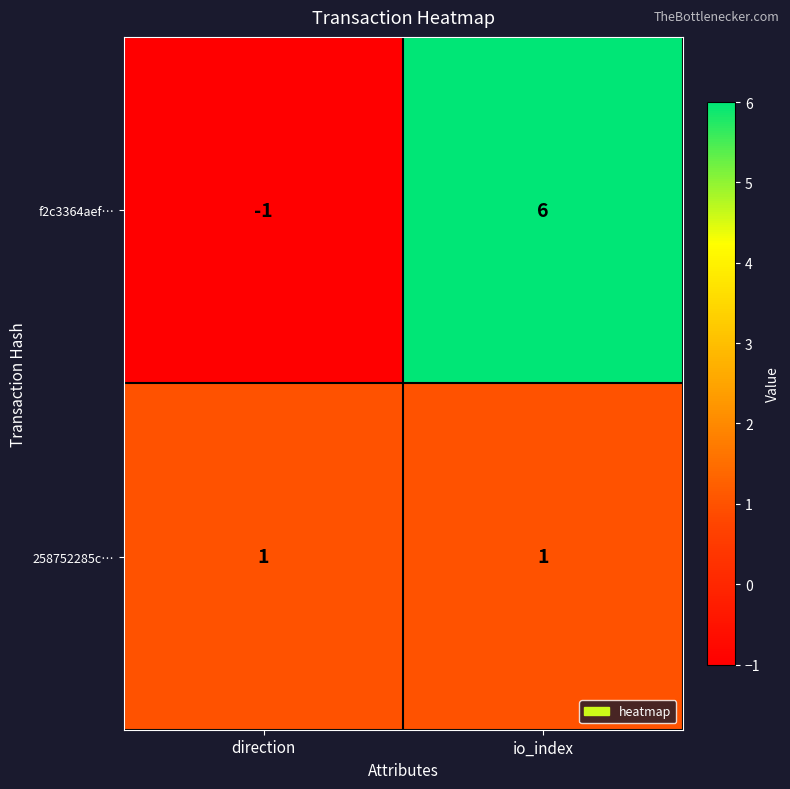

Which series changed the most between direction and io_index?

f2c3364aef…